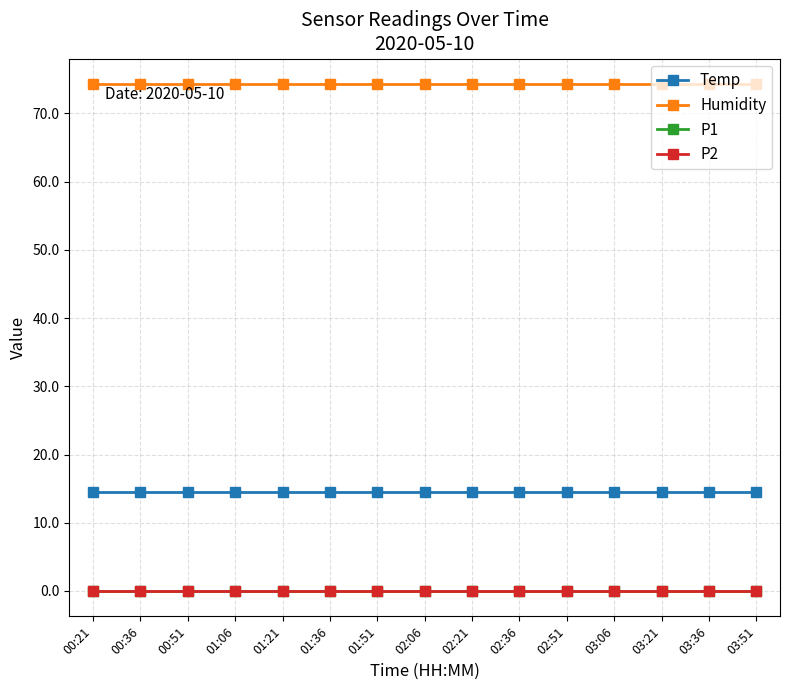

Reading left to right, transcribe all the data shown in this chart.

Temp: 14.5	14.5	14.5	14.5	14.5	14.5	14.5	14.5	14.5	14.5	14.5	14.5	14.5	14.5	14.5
Humidity: 74.3	74.3	74.3	74.3	74.3	74.3	74.3	74.3	74.3	74.3	74.3	74.3	74.3	74.3	74.3
P1: 0.0	0.0	0.0	0.0	0.0	0.0	0.0	0.0	0.0	0.0	0.0	0.0	0.0	0.0	0.0
P2: 0.0	0.0	0.0	0.0	0.0	0.0	0.0	0.0	0.0	0.0	0.0	0.0	0.0	0.0	0.0